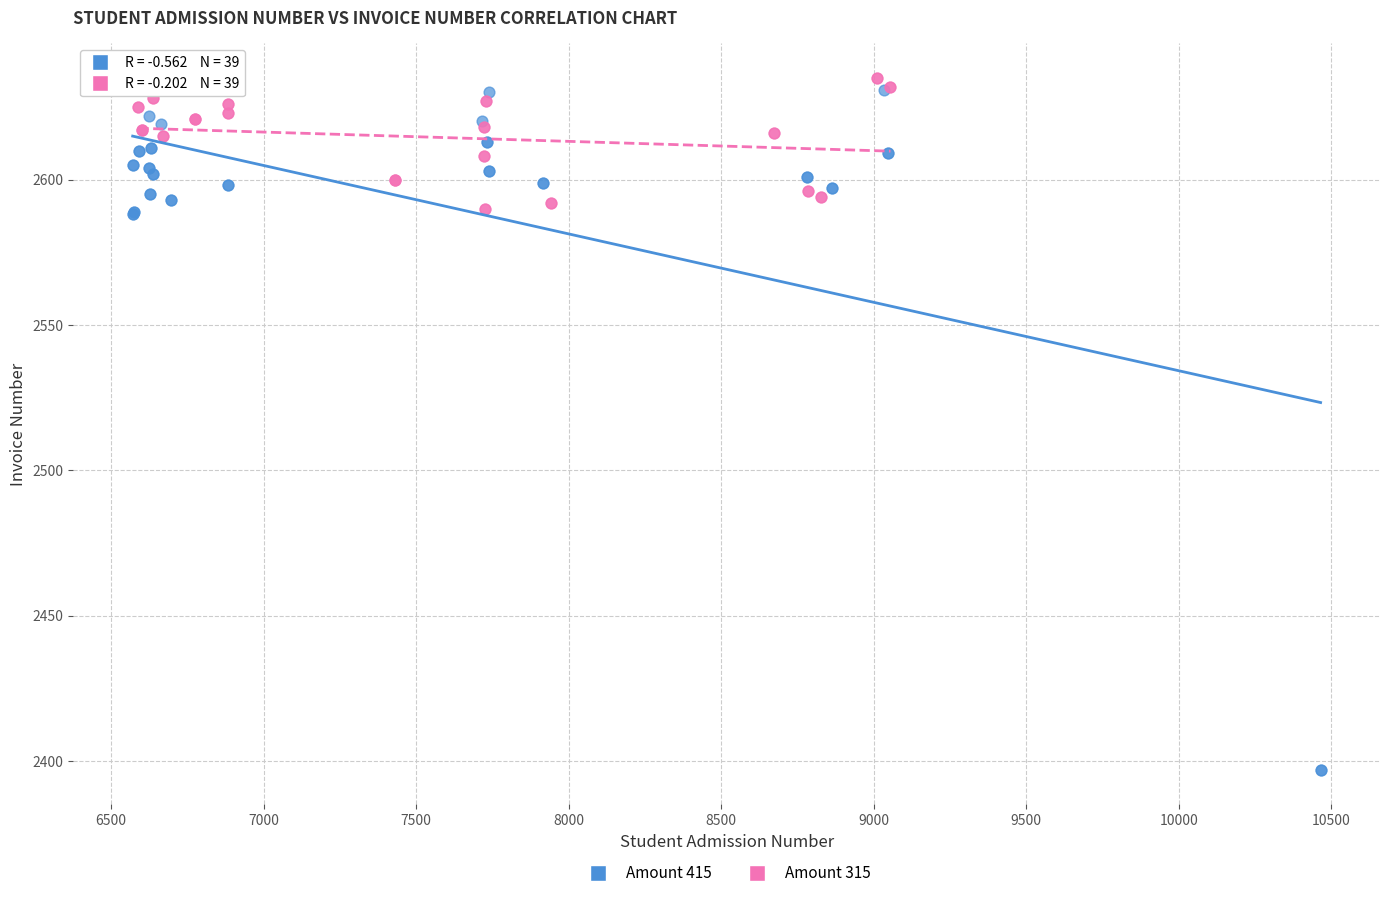

What are all the series names shown in the legend?

Amount 415, Amount 315